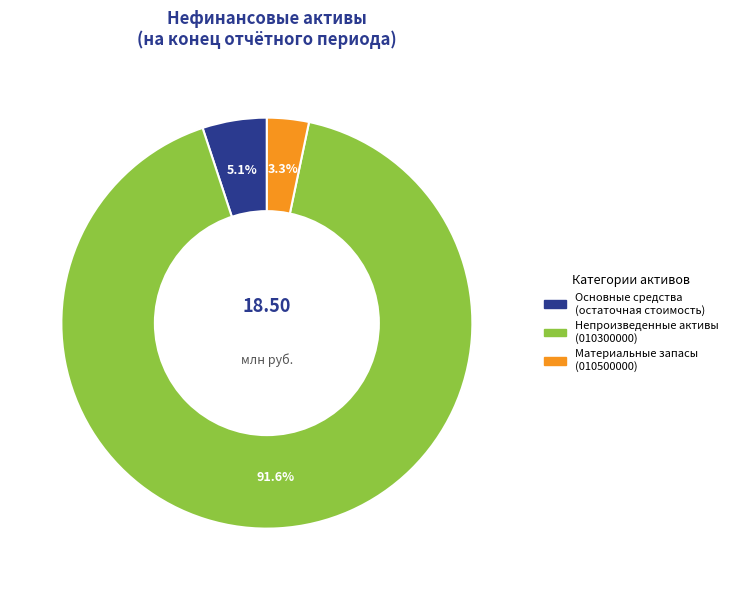

Is there any slice that represents more than half of the pie?

Yes